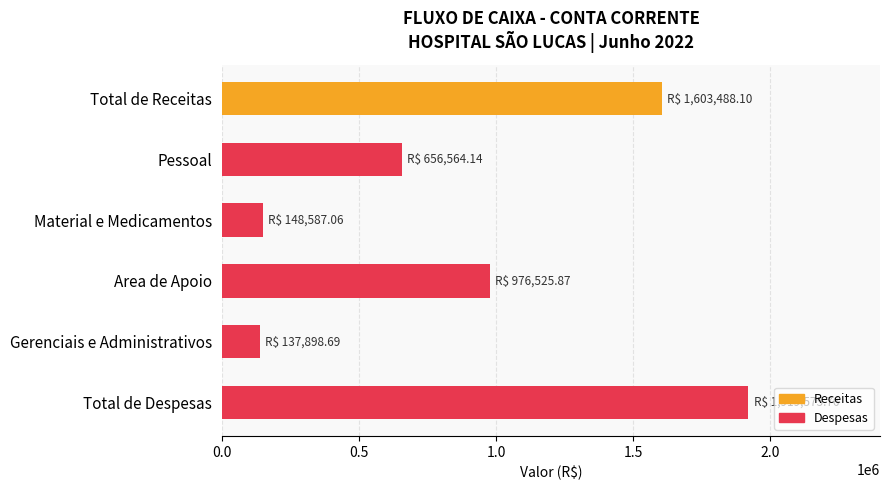

Which has a higher value, Pessoal or Material e Medicamentos?

Pessoal